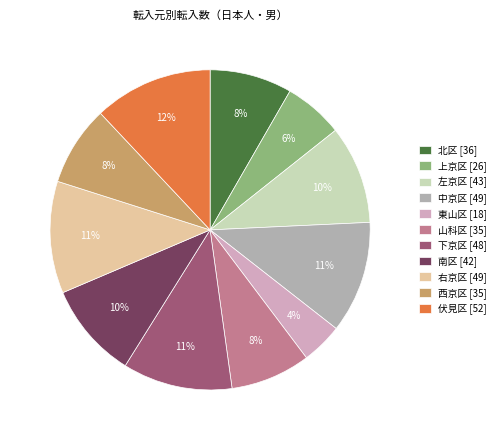

What is the ratio of the value at 東山区 [18] to the value at 南区 [42]?

0.4